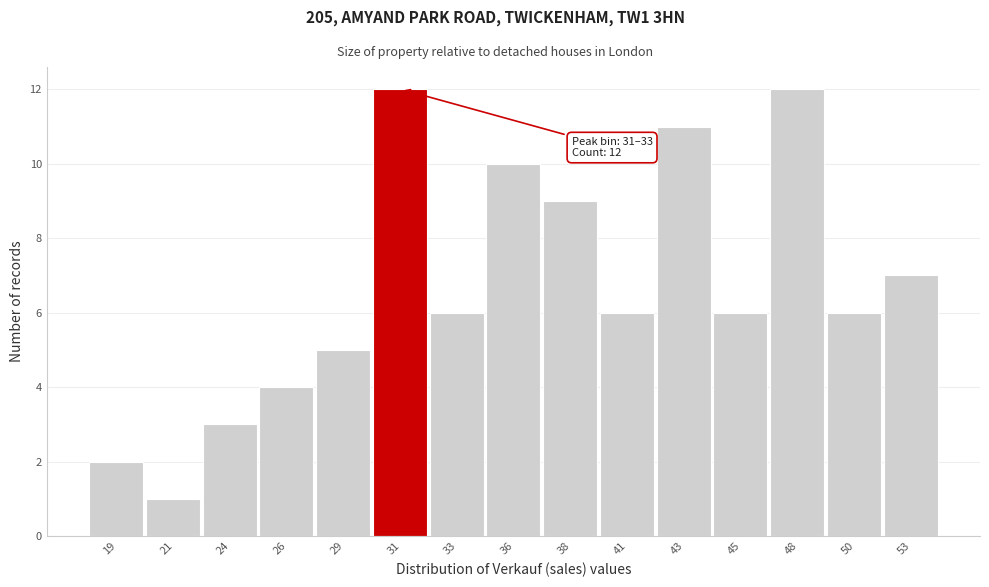

Reading left to right, extract all data points from this chart.

19=2	21=1	24=3	26=4	29=5	31=12	33=6	36=10	38=9	41=6	43=11	45=6	48=12	50=6	53=7